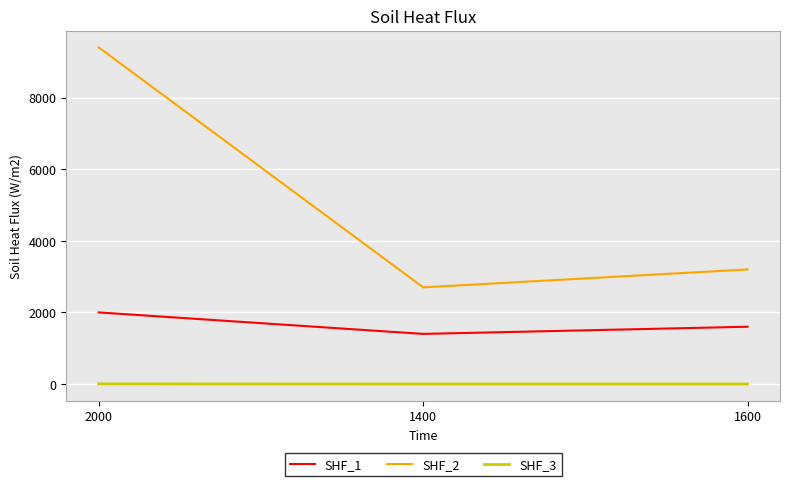

Is the value of SHF_1 at 1400 greater than the value of SHF_2 at 2000?

No